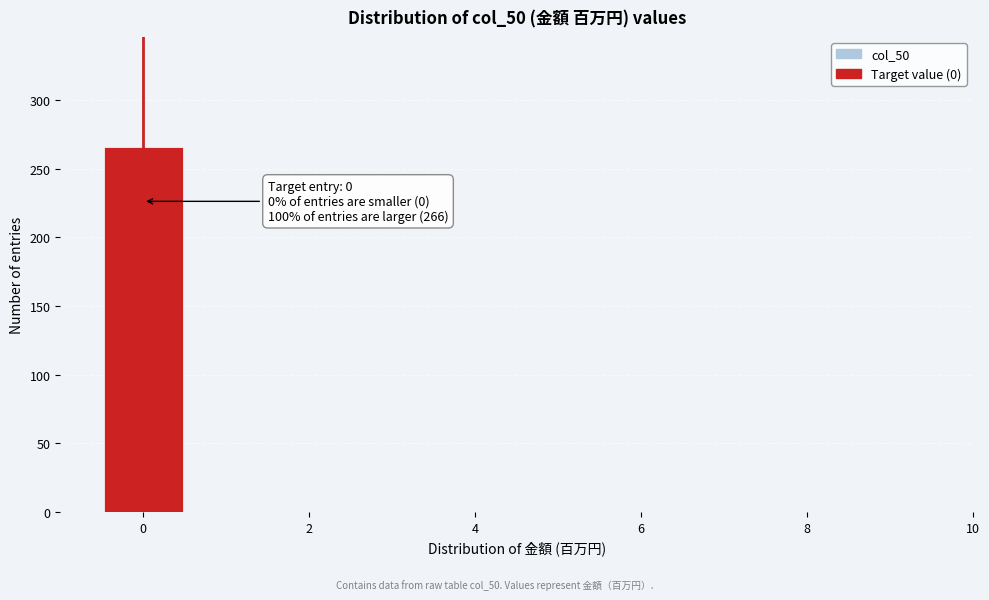

Which range on the x-axis has the tallest bar?

-0.5 to 0.5